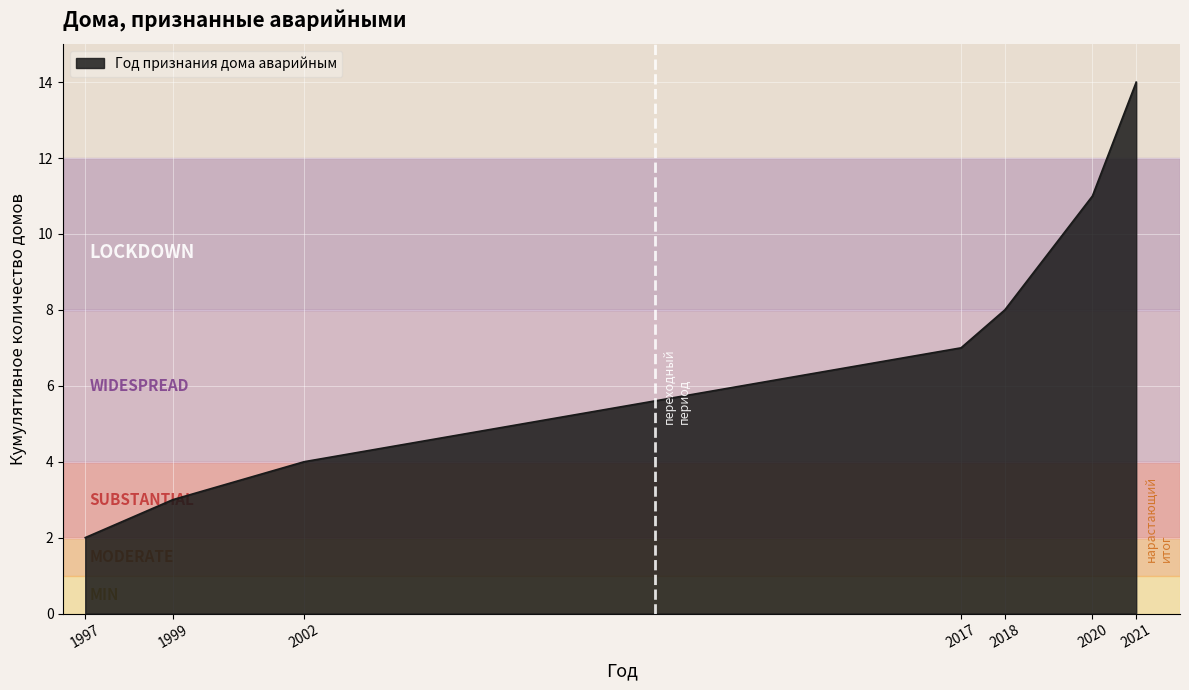

What is the difference between the maximum and minimum values?

12